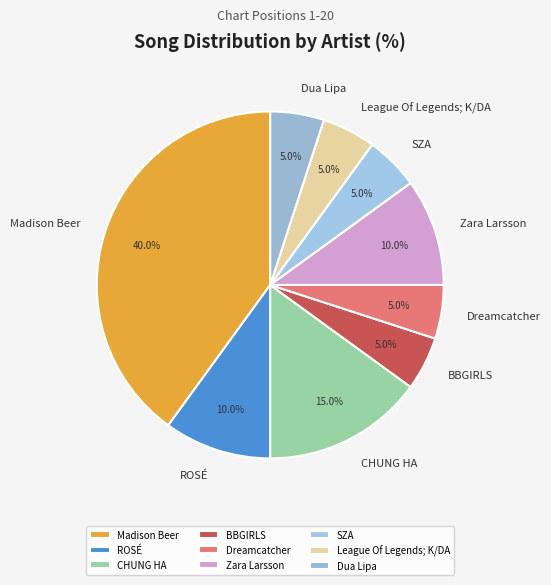

What percentage is the Dreamcatcher slice, to the nearest percent?

5%